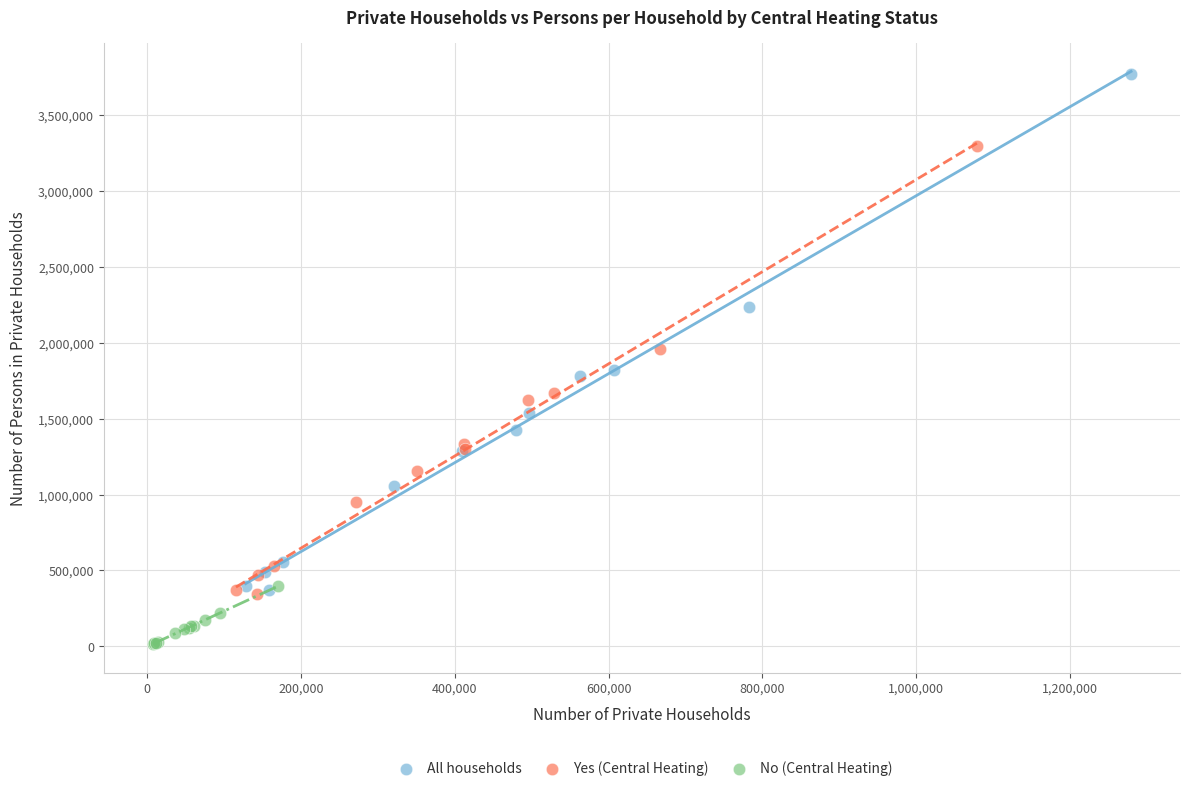

Which series contains the highest Y value?

All households